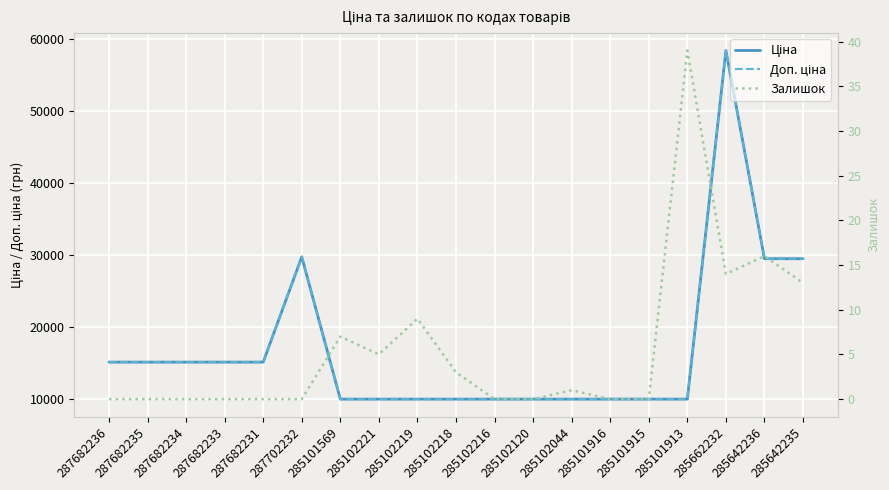

True or false: Ціна and Доп. ціна intersect in this chart.

False